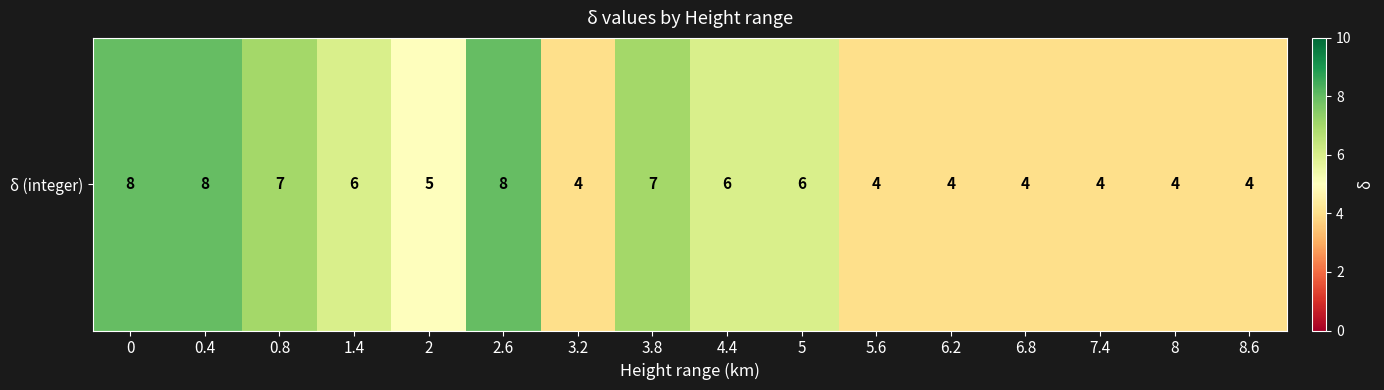

What is the average value?

6